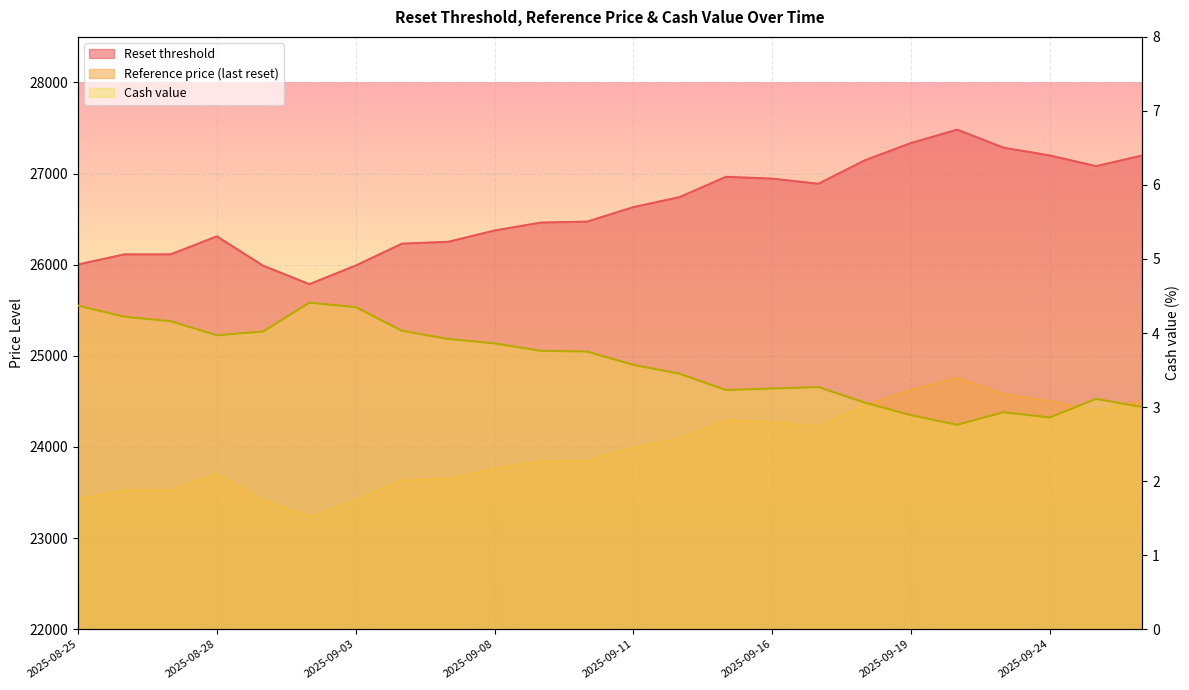

At which category does the chart reach its peak across all series?

2025-09-22